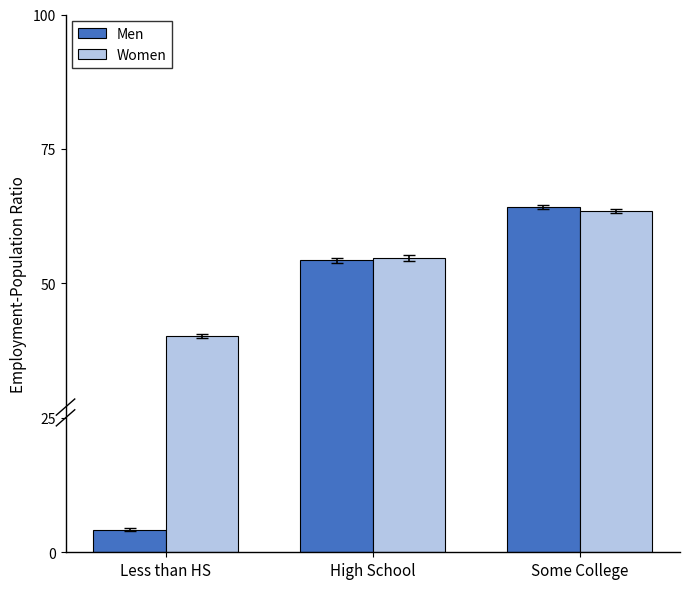

Is the value of Women at High School greater than the value of Men at Some College?

No